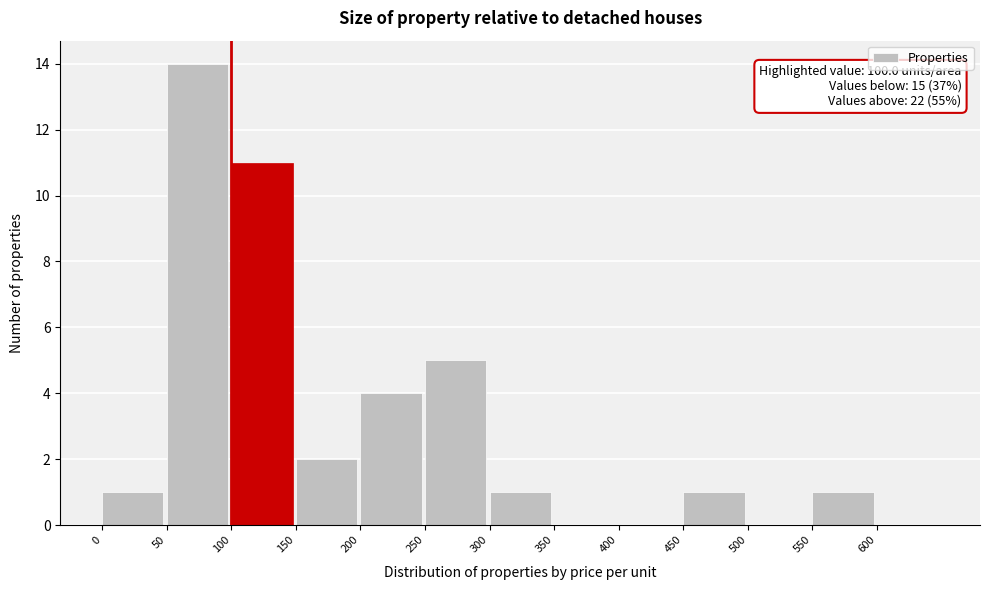

Over which range of the x-axis is the bar tallest?

50 to 100